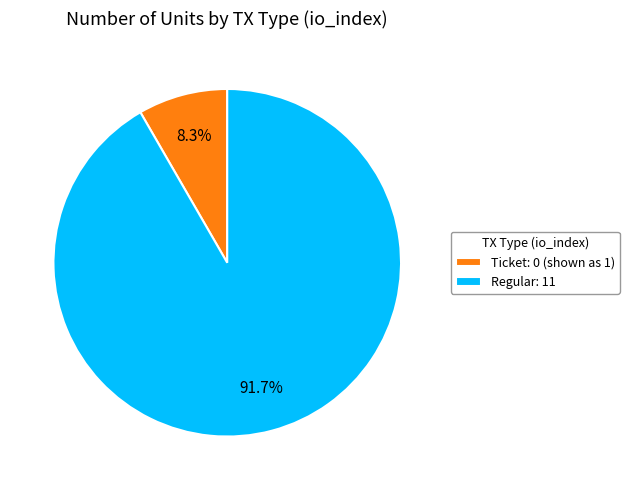

Is Regular: 11 the majority of the pie?

Yes